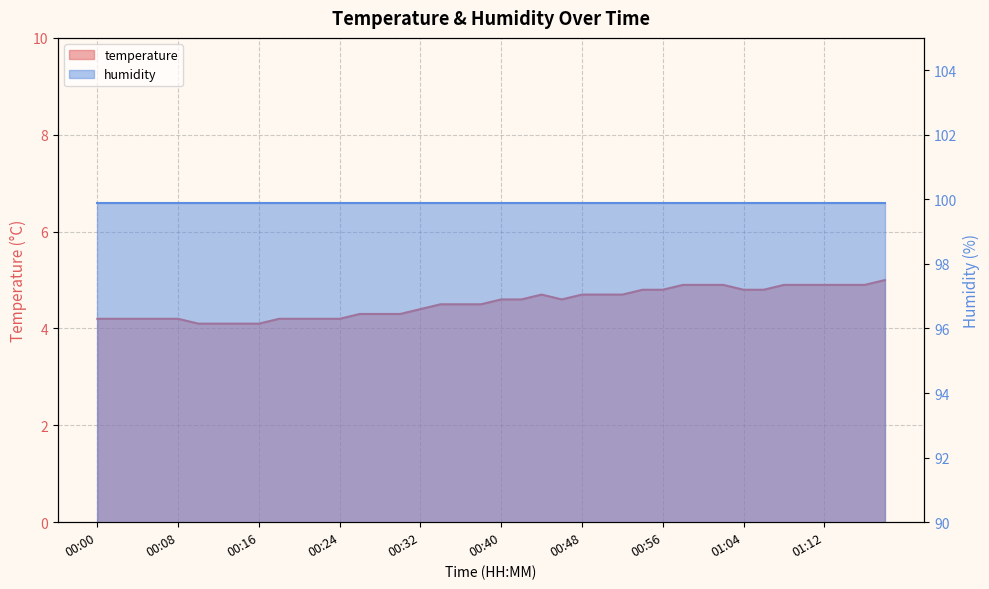

What is the difference between the second highest and minimum values?

0.8